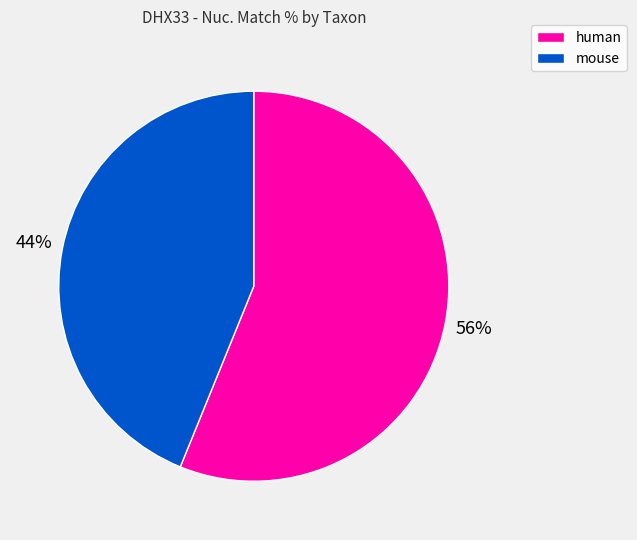

To the nearest percent, what is the difference between the largest and smallest slice percentages?

12%